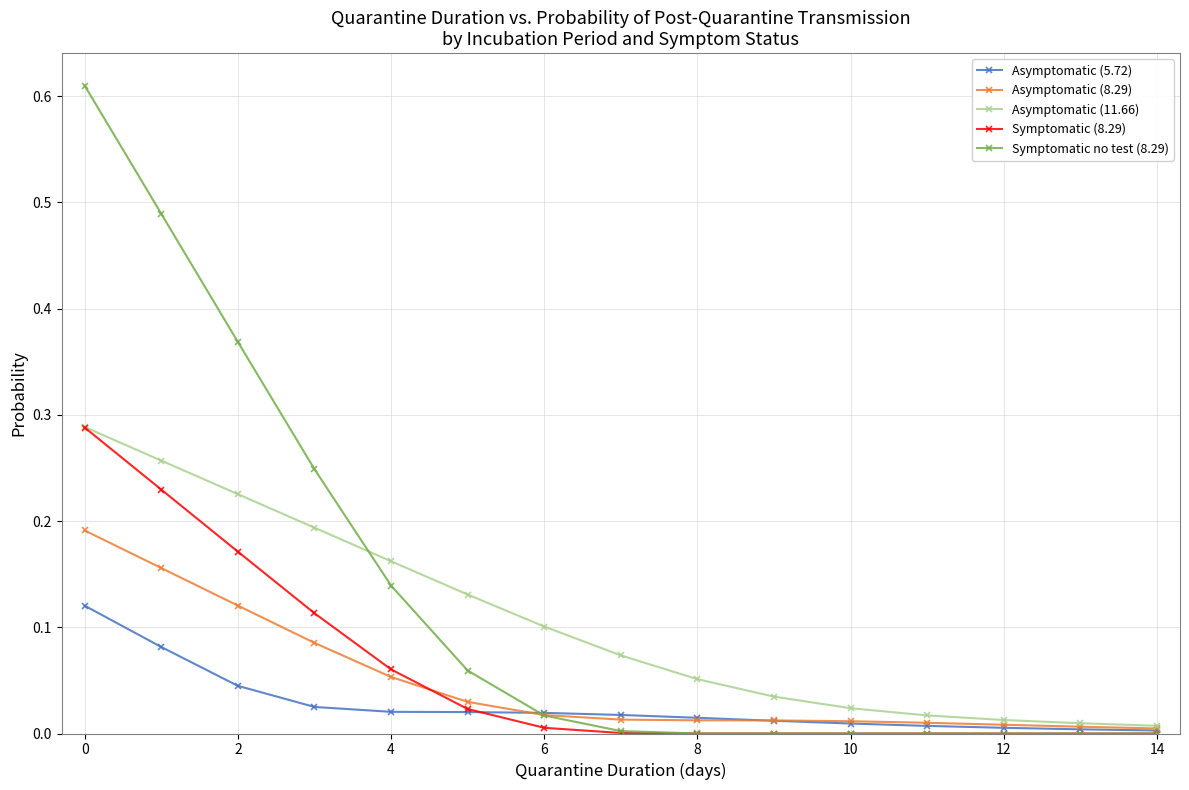

Which series has the largest range (max minus min)?

Symptomatic no test (8.29)